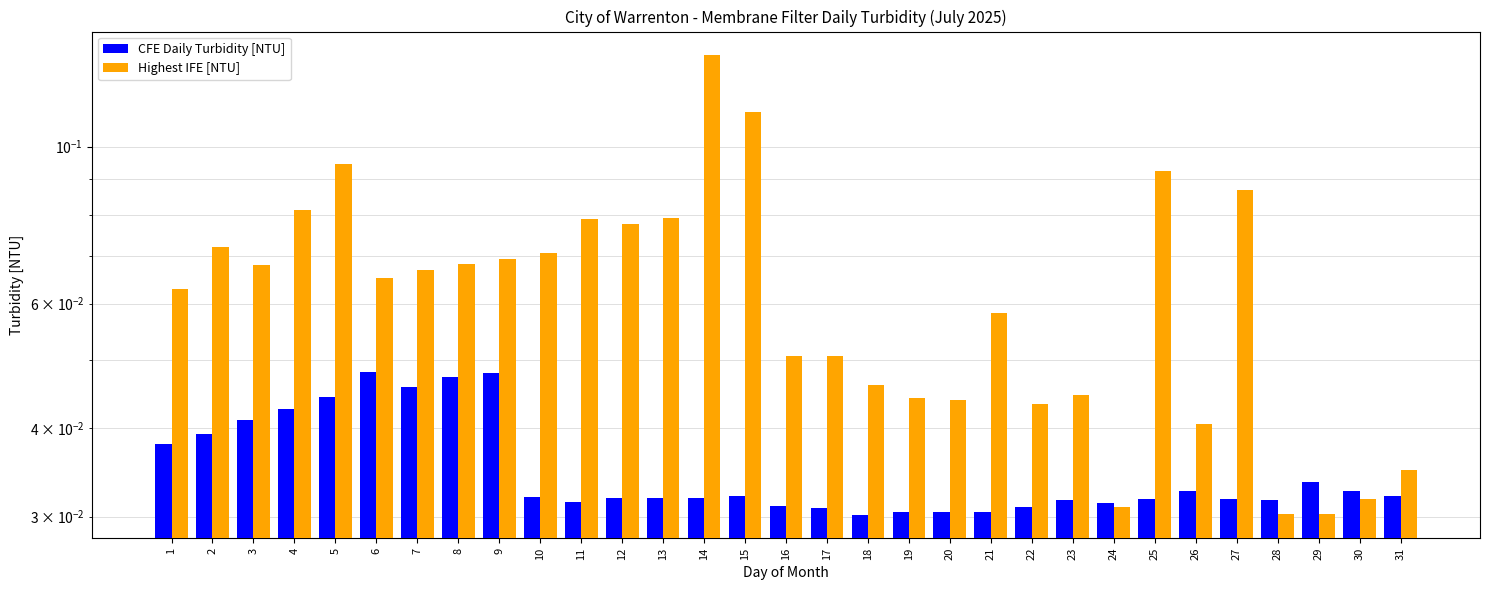

Count the number of categories in the chart.

31